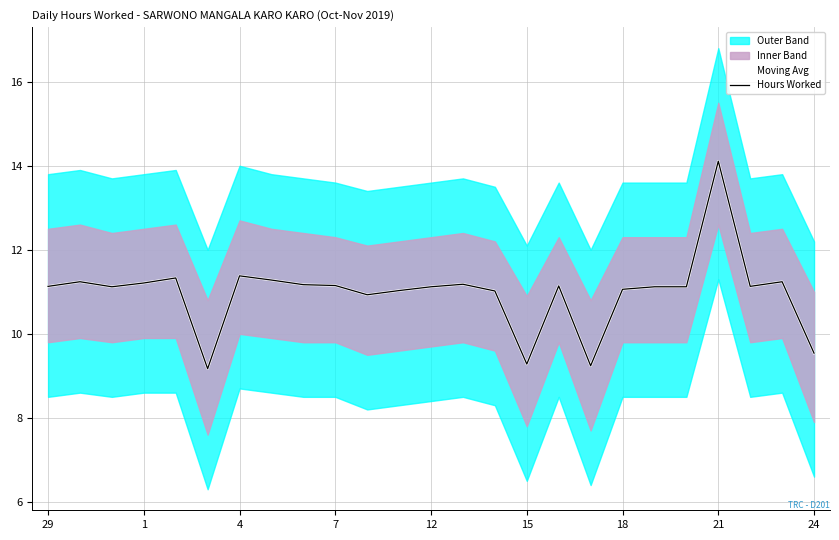

How many data points does each series have?

25